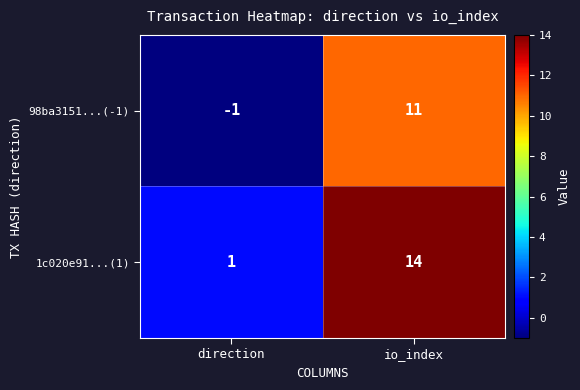

Which series has the largest range (max minus min)?

1c020e91...(1)